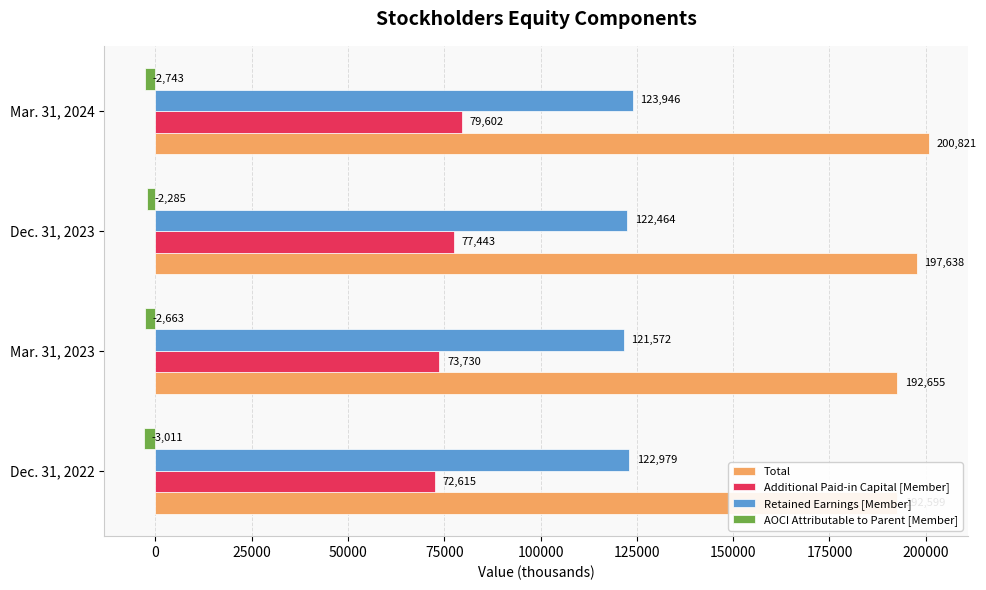

How many data points in Retained Earnings [Member] are above 122979?

1